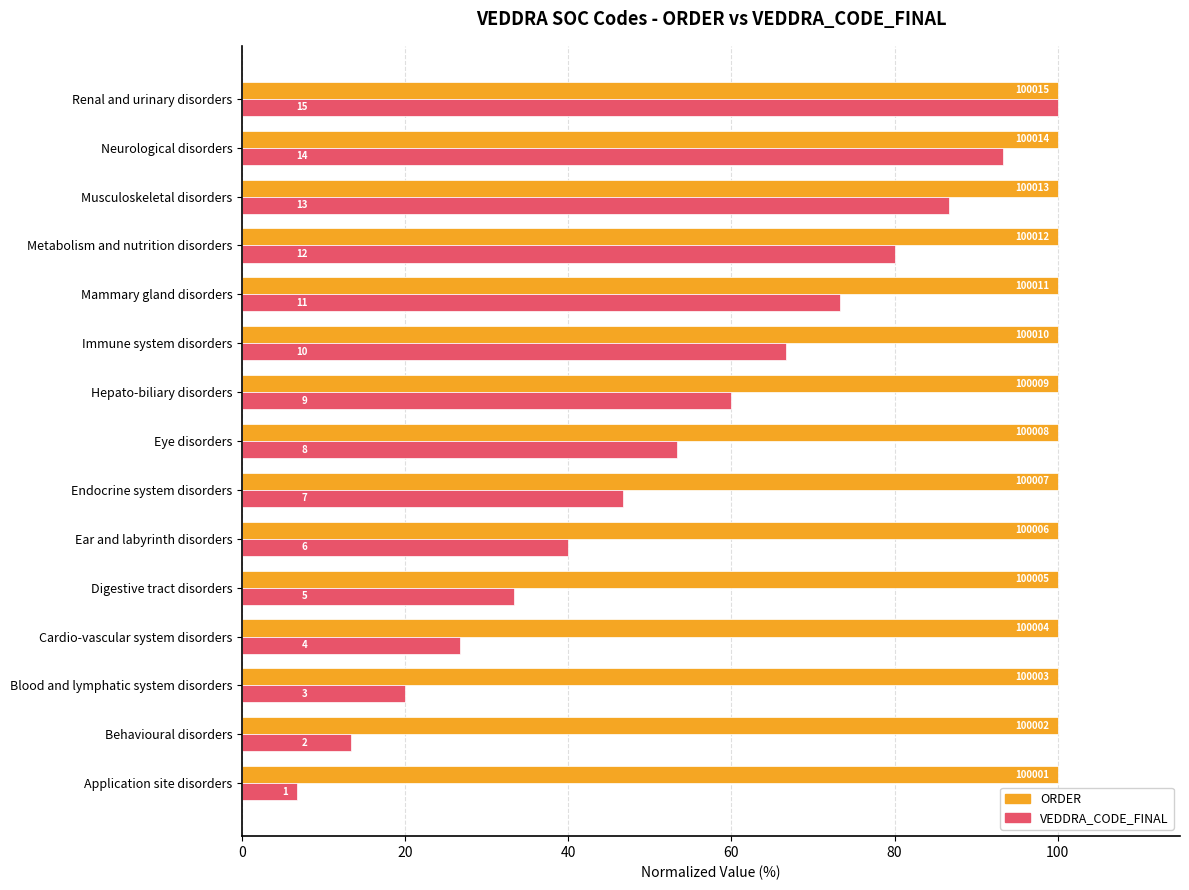

What is the highest value of the ORDER series?

100.0